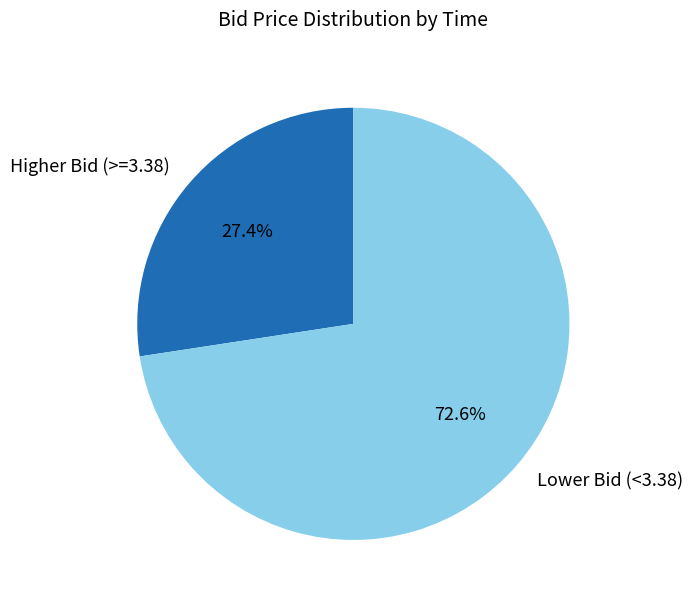

How many slices are in this pie chart?

2